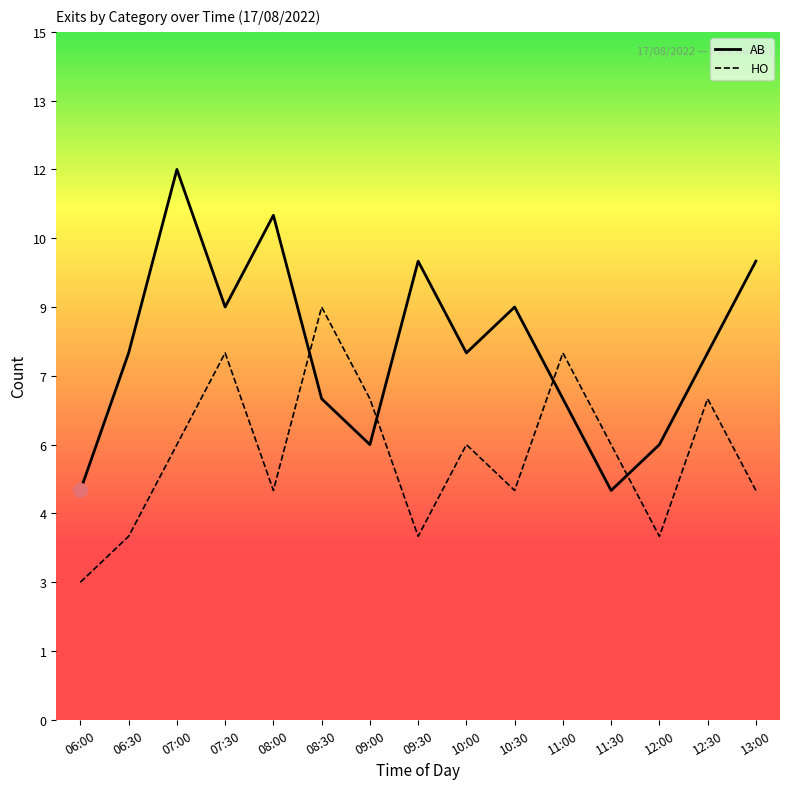

Where is HO nearest to the value 6?

07:00